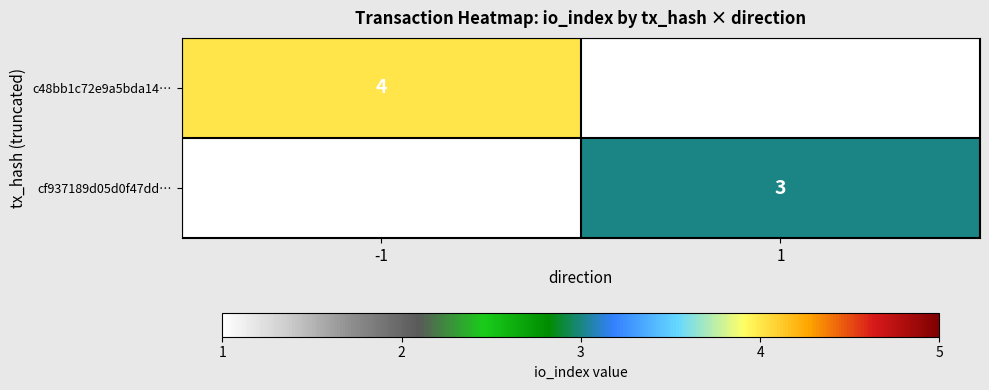

Is the value of c48bb1c72e9a5bda14… at -1 greater than the value of cf937189d05d0f47dd… at 1?

Yes